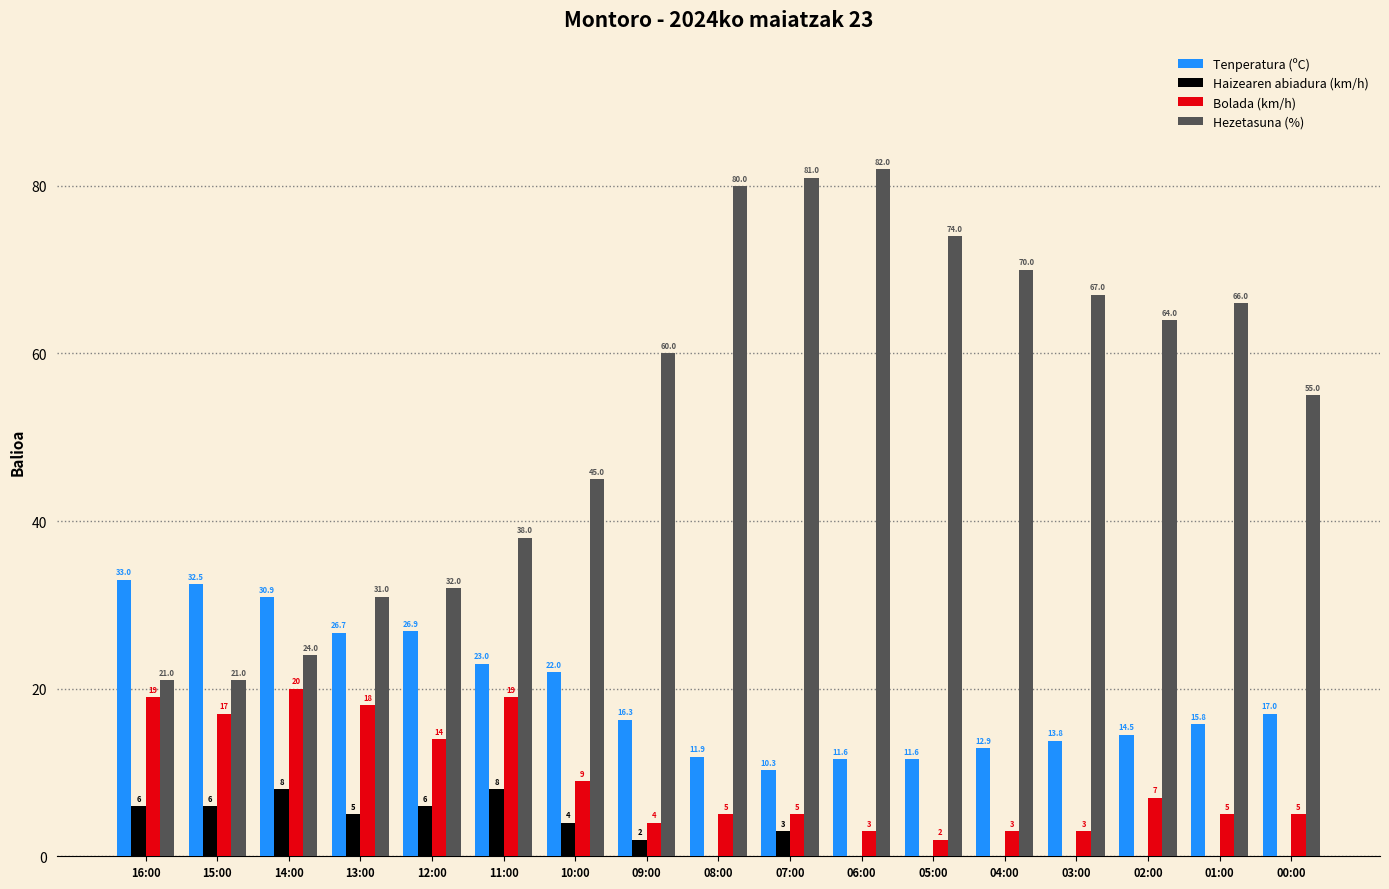

What is the difference between the Bolada (km/h) values at 10:00 and 13:00?

9.0